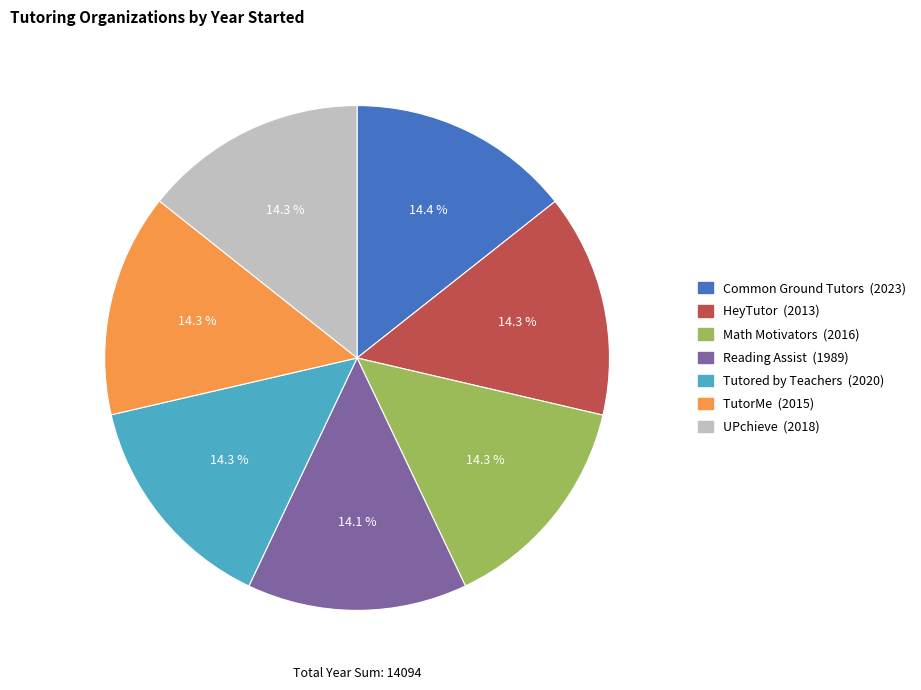

To the nearest percent, what is the combined percentage of UPchieve and TutorMe?

29%